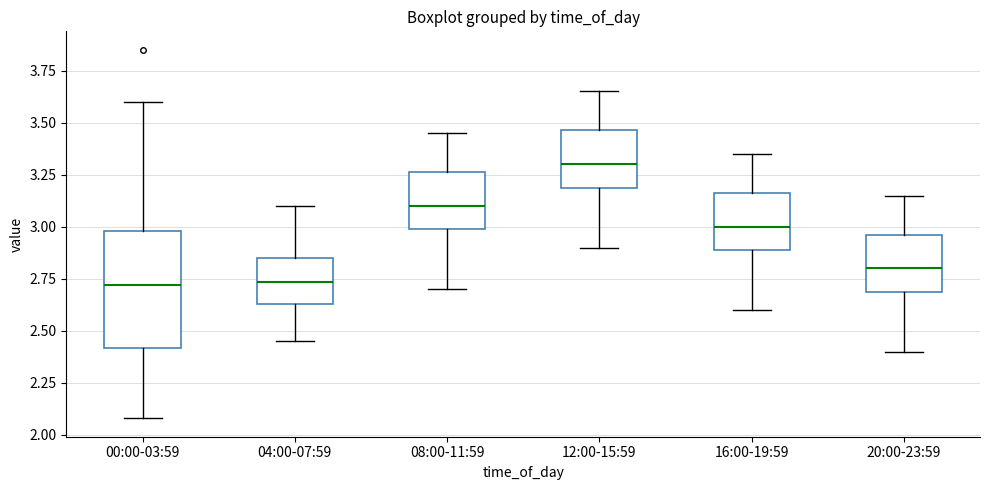

Reading left to right, transcribe this box plot: for each box, give where its median line is, the range the box spans, and where its two whiskers end, as read against the y-axis. The values are not printed on the chart, so give them approximately, as read against the axis.

00:00-03:59: median 2.70, box 2.40 to 3.00, whiskers 2.10 to 3.60
04:00-07:59: median 2.75, box 2.65 to 2.85, whiskers 2.45 to 3.10
08:00-11:59: median 3.10, box 3.00 to 3.25, whiskers 2.70 to 3.45
12:00-15:59: median 3.30, box 3.20 to 3.45, whiskers 2.90 to 3.65
16:00-19:59: median 3.00, box 2.90 to 3.15, whiskers 2.60 to 3.35
20:00-23:59: median 2.80, box 2.70 to 2.95, whiskers 2.40 to 3.15